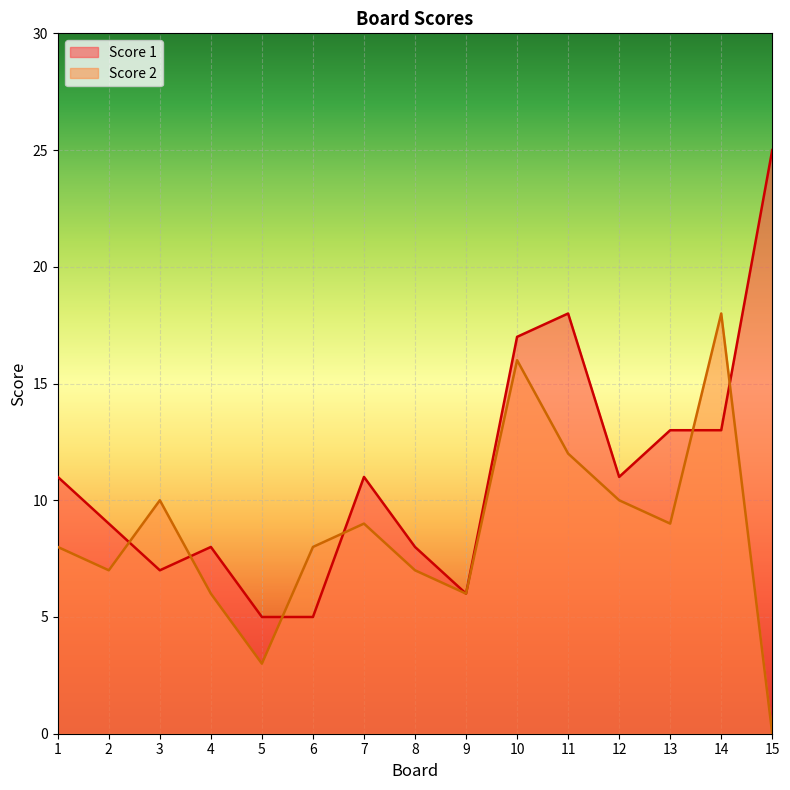

What is the spread (max minus min) of values at 12?

1